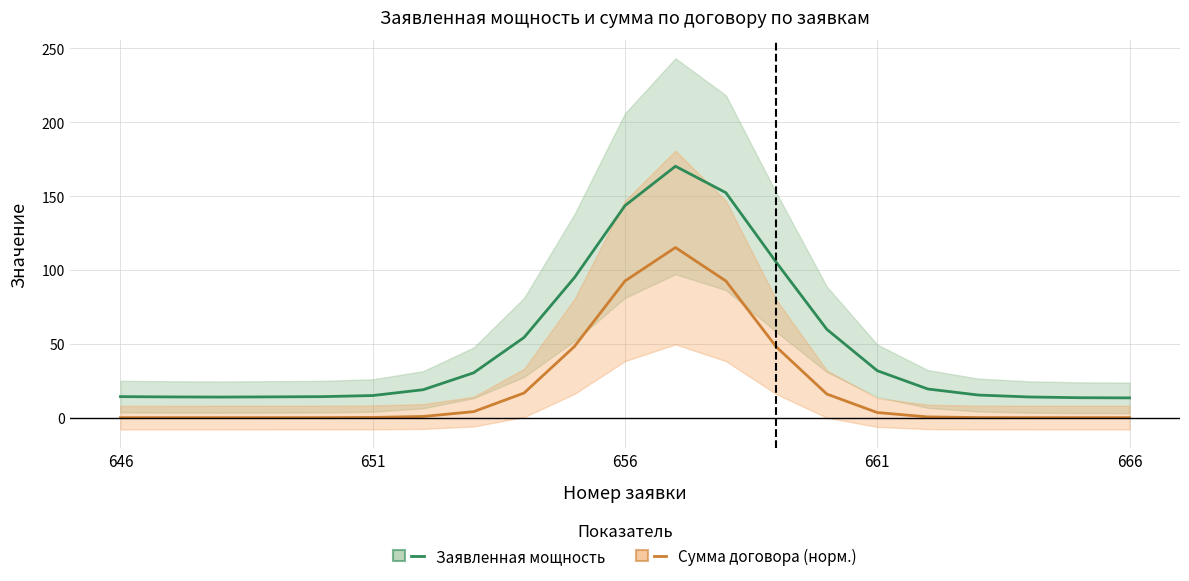

Rank the series by their average value, from highest to lowest.

Заявленная мощность (кВт), Сумма договора (норм.)